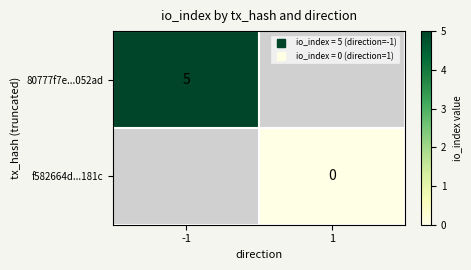

Rank the categories by 80777f7e...052ad value from lowest to highest.

-1, 1